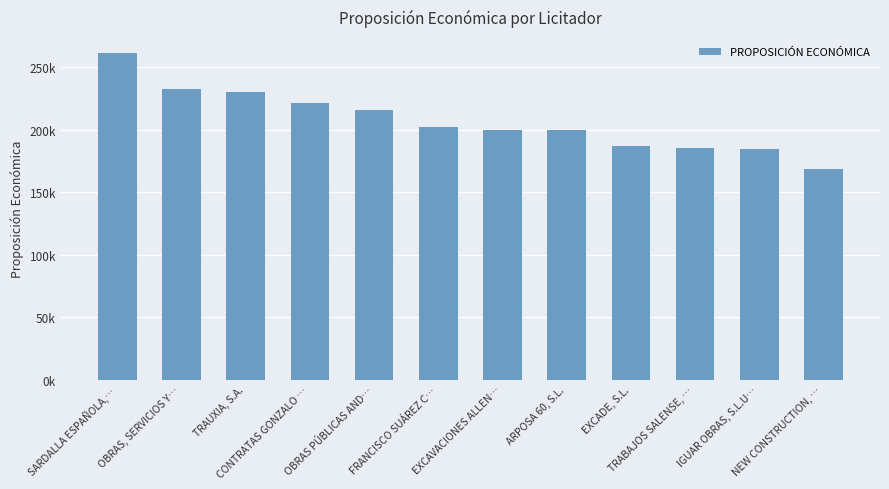

Reading left to right, what are all the values shown in this chart?

261291.9	232592.1	230313.7	221487.6	216036.1	201995.6	200177.2	199778.9	187000.0	185647.5	184733.1	168468.2